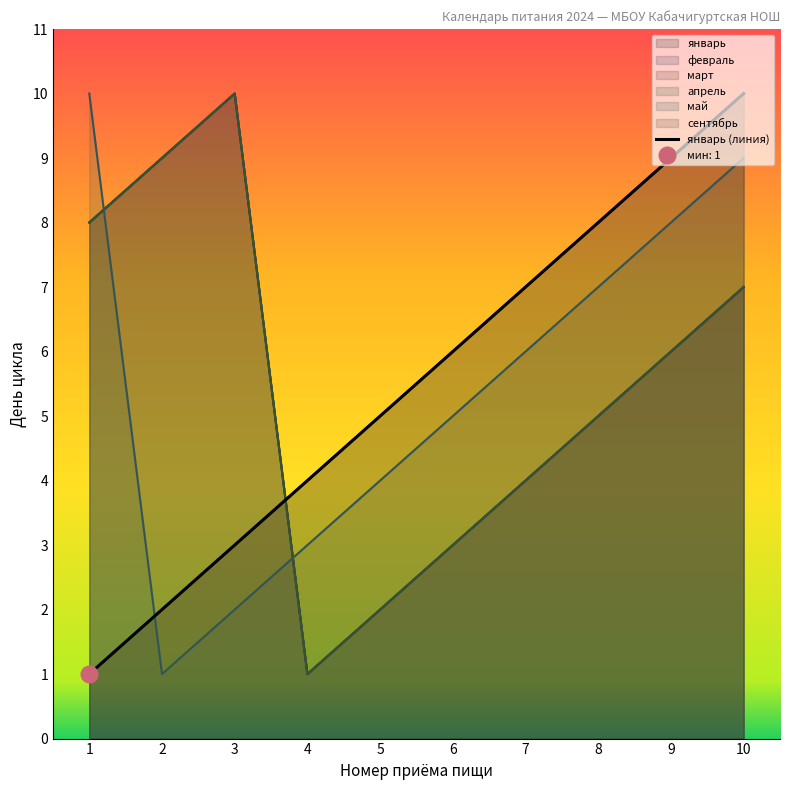

Rank the categories by value from lowest to highest.

1, 2, 3, 4, 5, 6, 7, 8, 9, 10